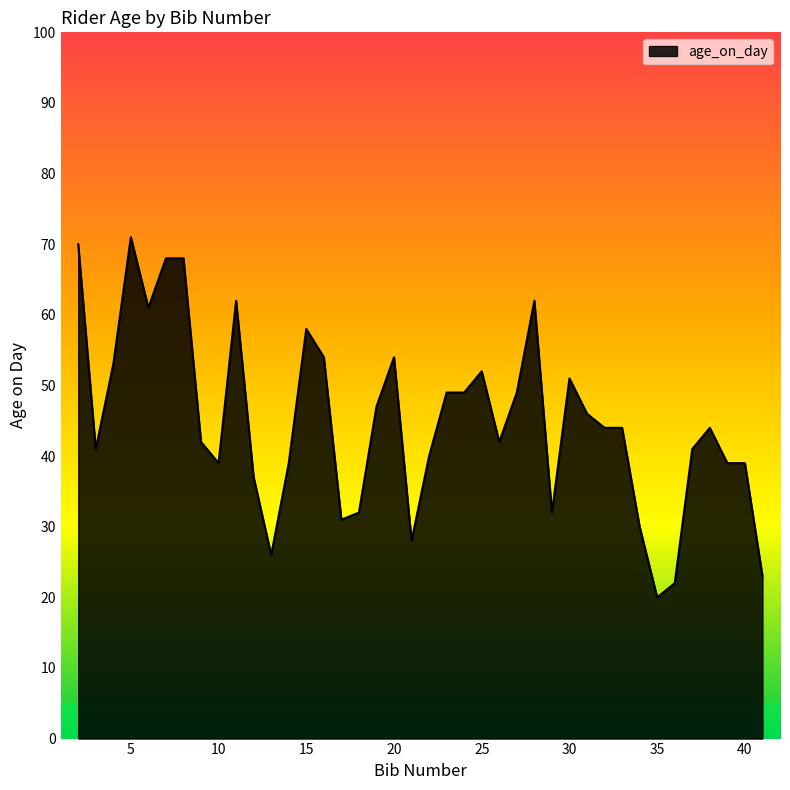

Count the number of categories in the chart.

40